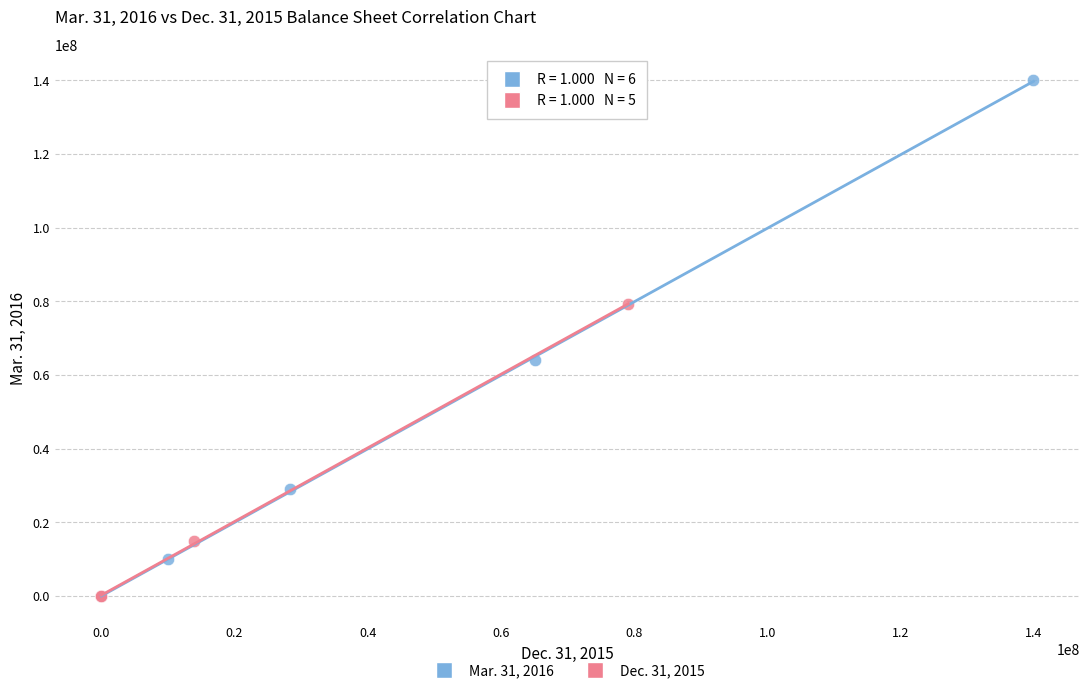

Which series contains the highest Y value?

Mar. 31, 2016